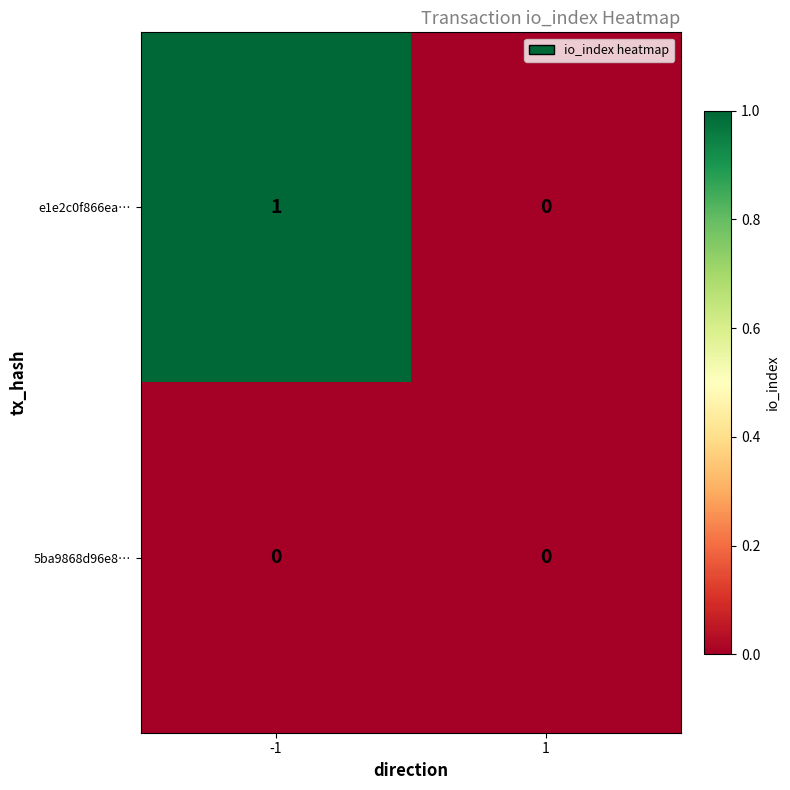

At which category is the sum across all series the highest?

-1